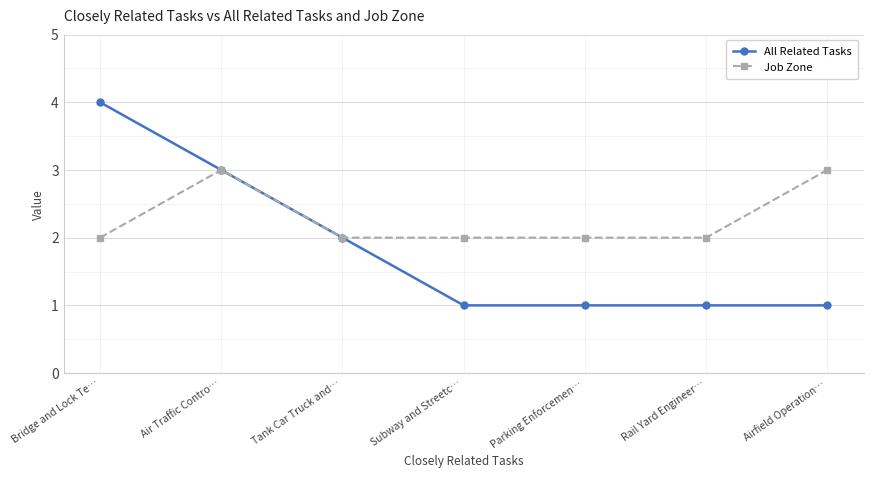

What is the sum of the All Related Tasks values at Rail Yard Engineer… and Bridge and Lock Te…?

5